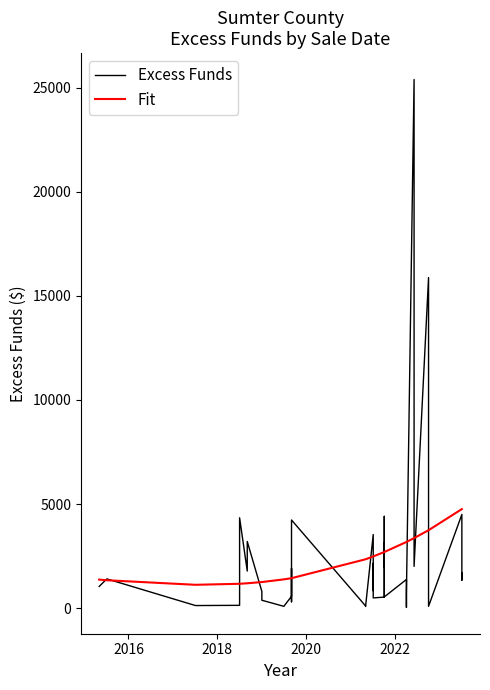

How many distinct data groups are displayed?

2